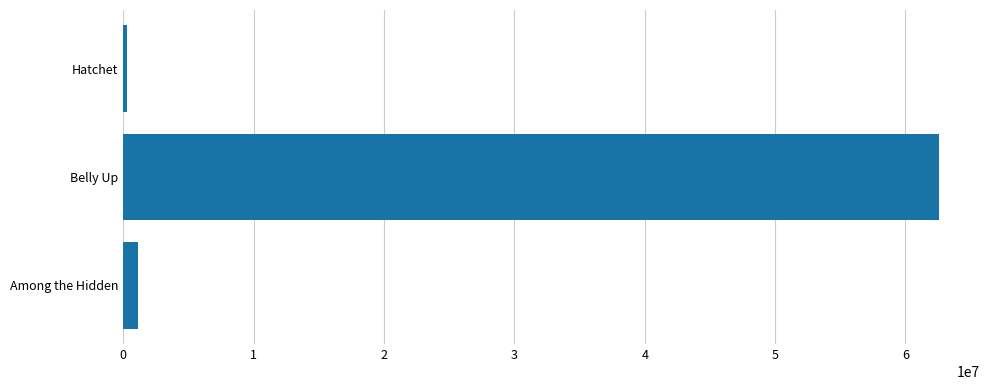

The chart shows a value of 98183385 at Belly Up. True or false?

False